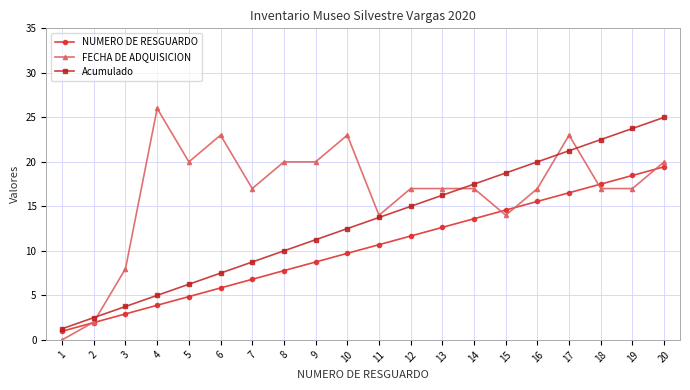

True or false: FECHA DE ADQUISICION and NUMERO DE RESGUARDO cross at least once.

True